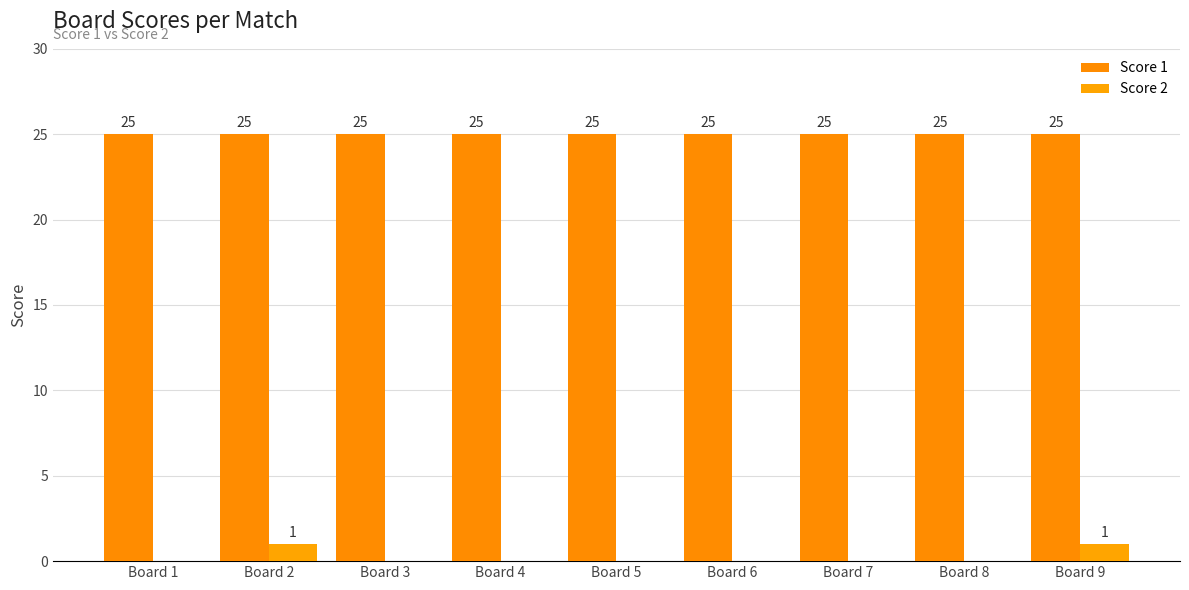

Rank the categories by Score 1 value from lowest to highest.

Board 1, Board 2, Board 3, Board 4, Board 5, Board 6, Board 7, Board 8, Board 9